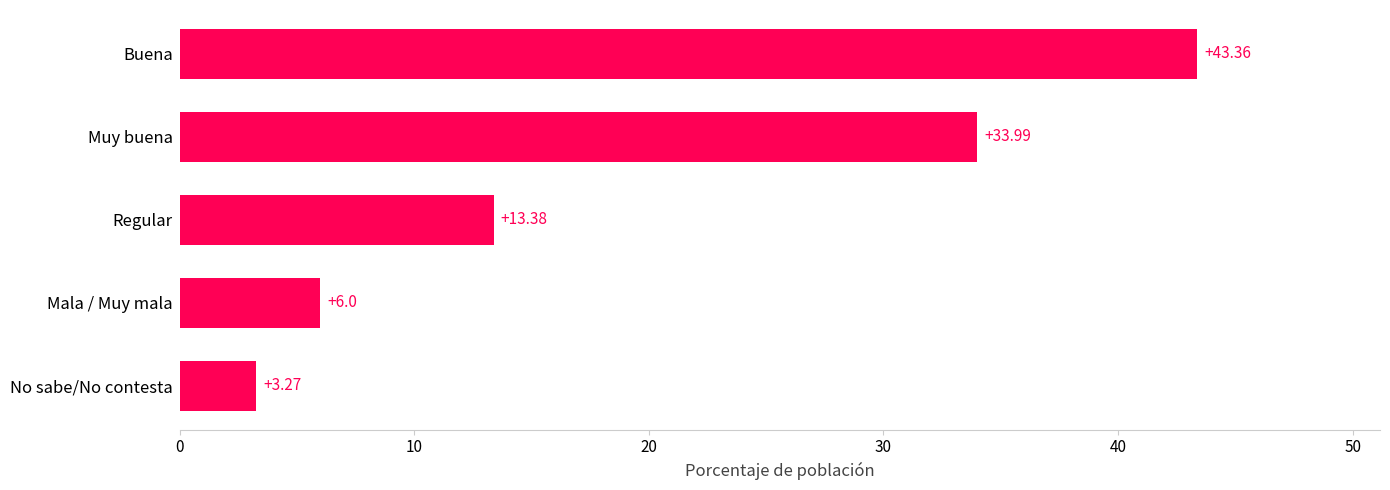

What is the change in value from No sabe/No contesta to Buena?

+40.1